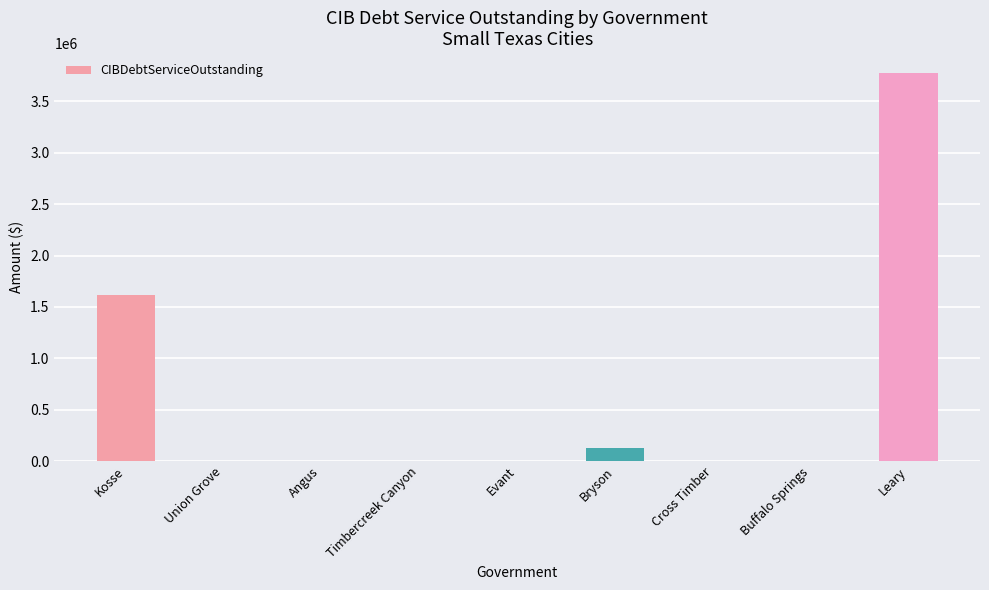

How many distinct data groups are displayed?

1